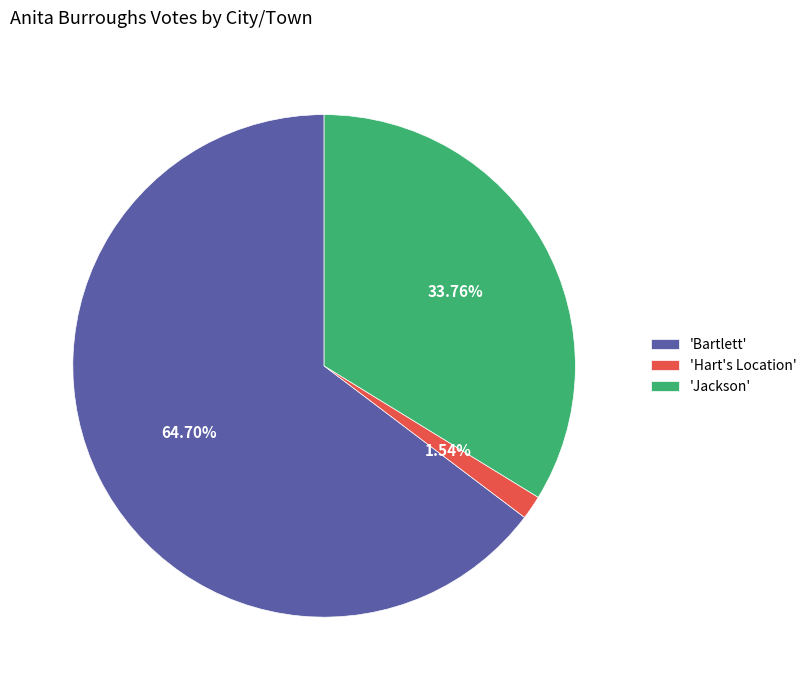

Which category has the biggest portion of the pie?

'Bartlett'